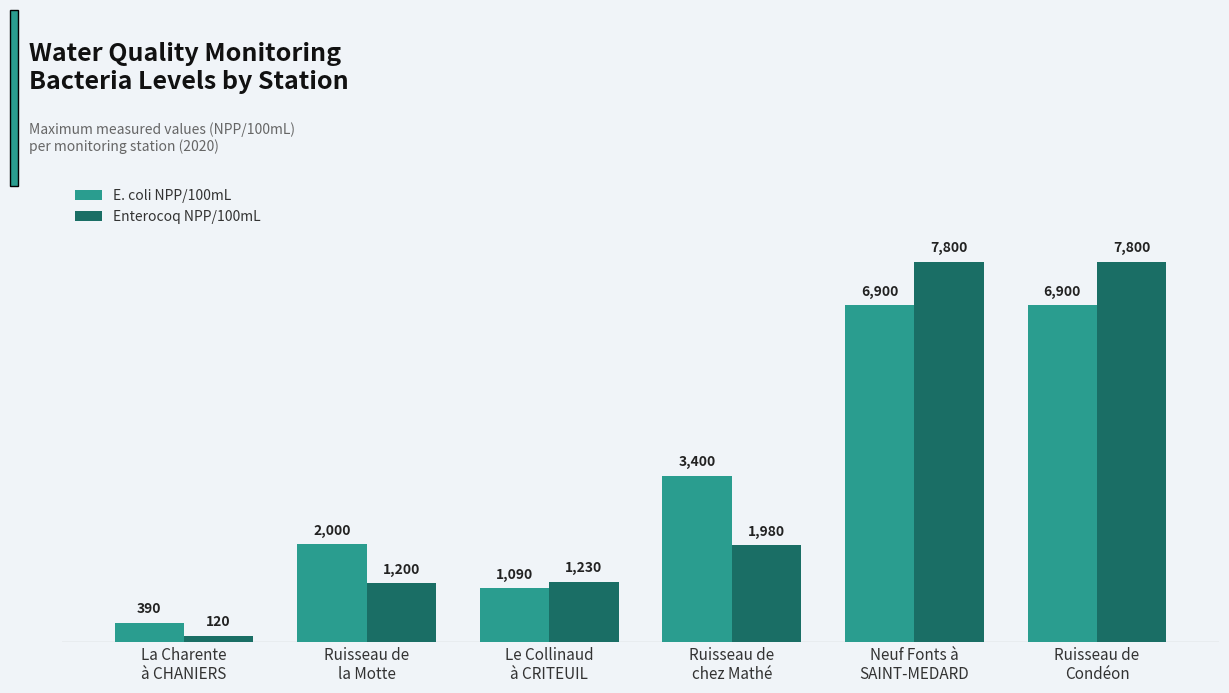

At how many categories does at least one series exceed 3839?

2